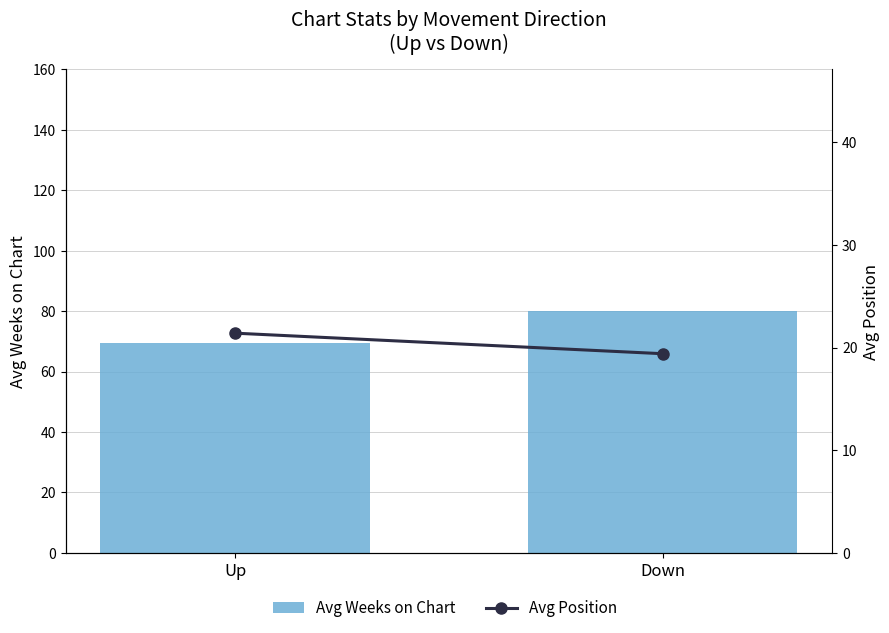

Rank the categories by Avg Weeks on Chart value from lowest to highest.

Up, Down